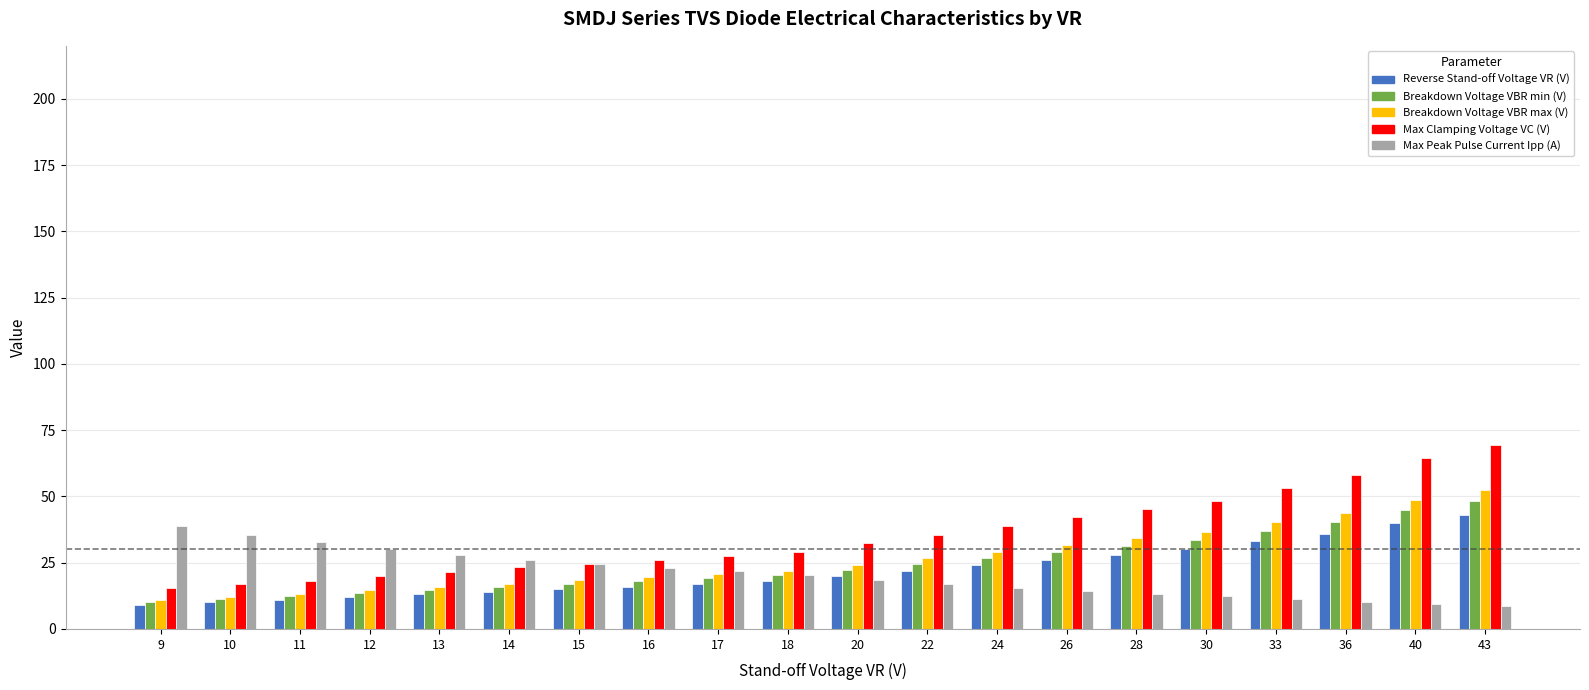

The value of Breakdown Voltage VBR min (V) at 40 is 28.3. True or false?

False